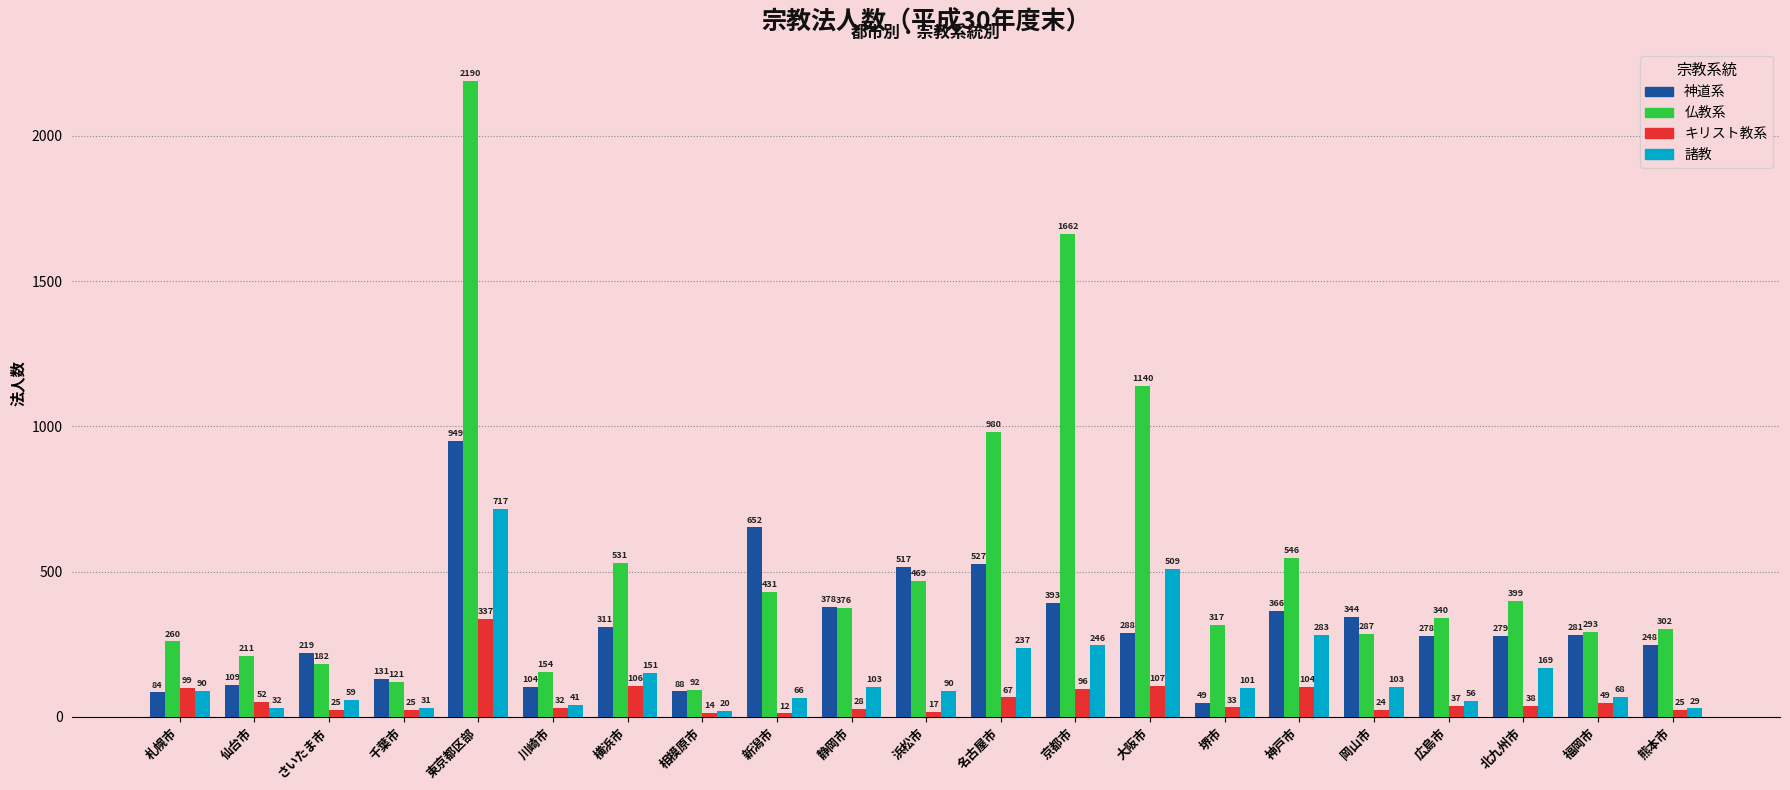

What is the maximum value shown in the chart?

2190